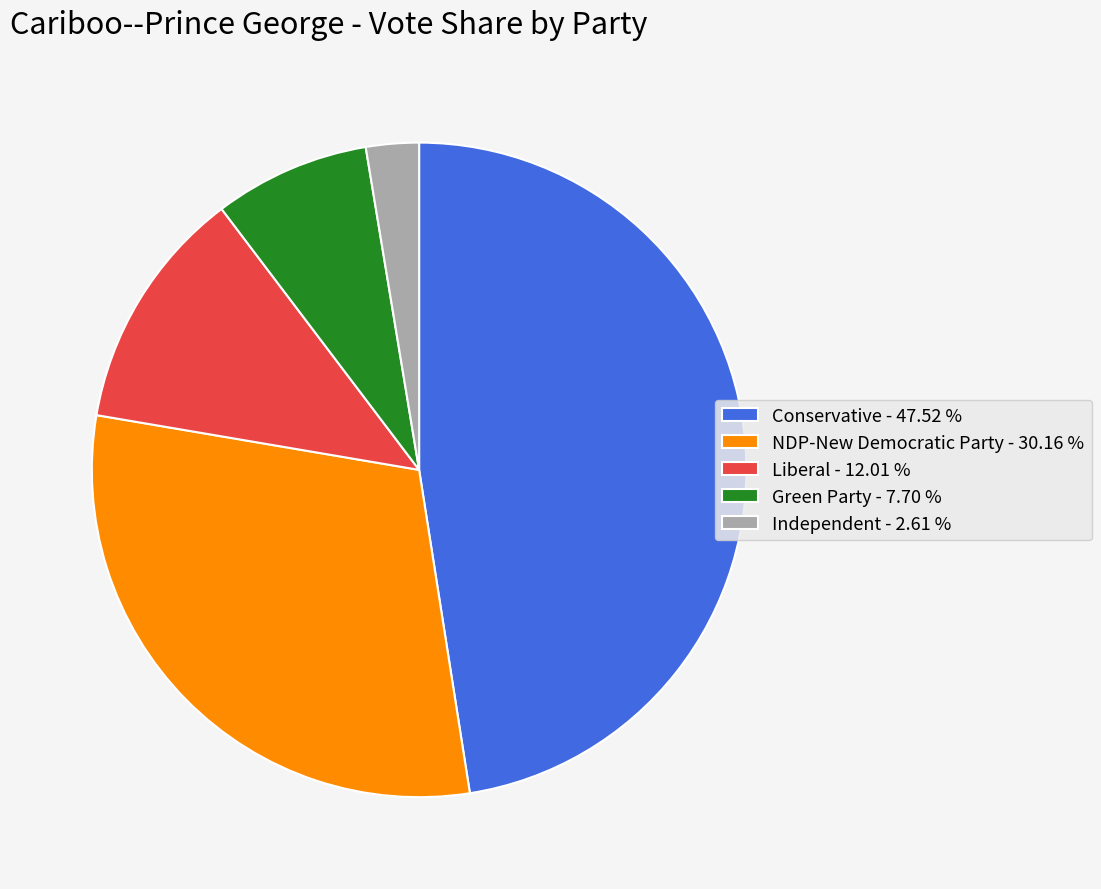

Count the number of slices in the pie.

5